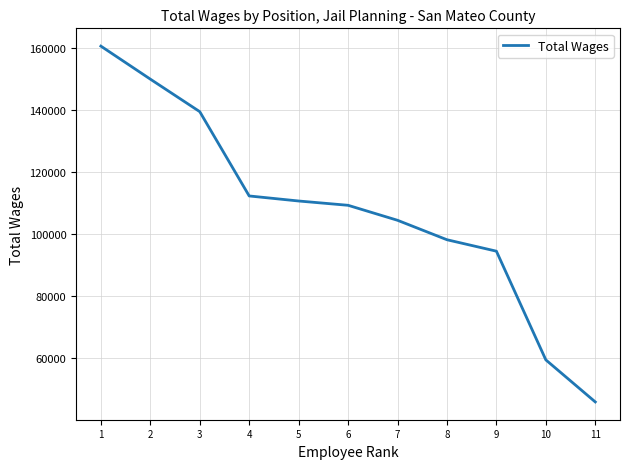

Is it true that the value at 9 is 94483?

True